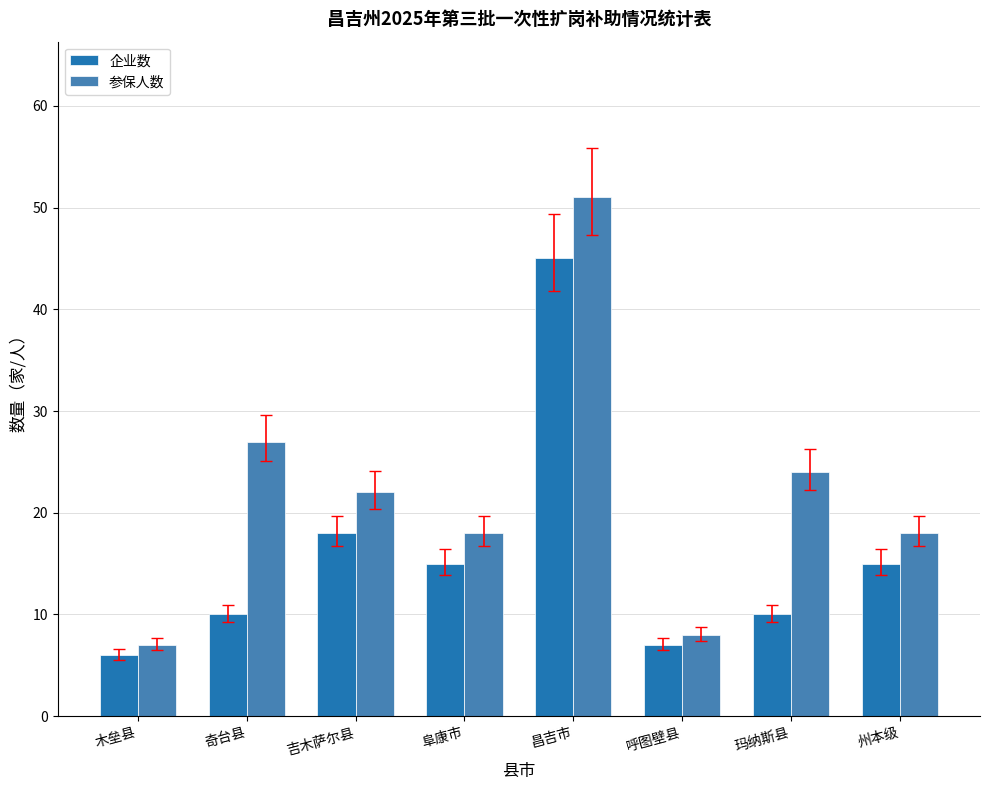

At how many categories does at least one series exceed 49?

1